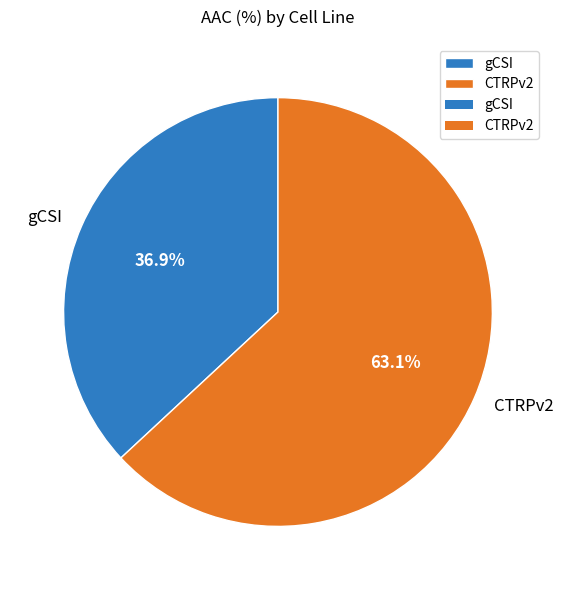

Approximately how many times larger is the value at gCSI compared to CTRPv2?

0.6